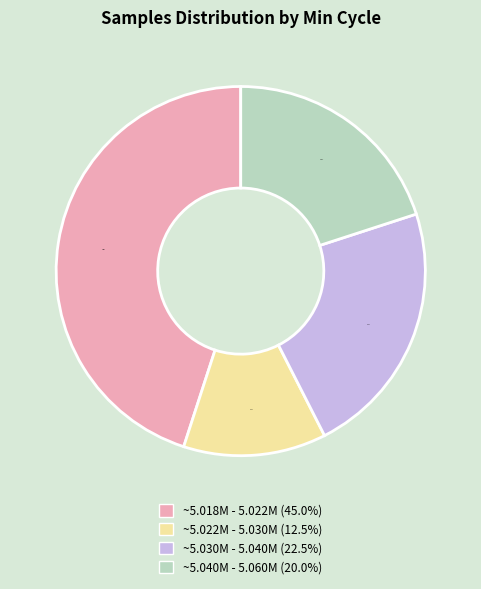

Is there any slice that represents more than half of the pie?

No